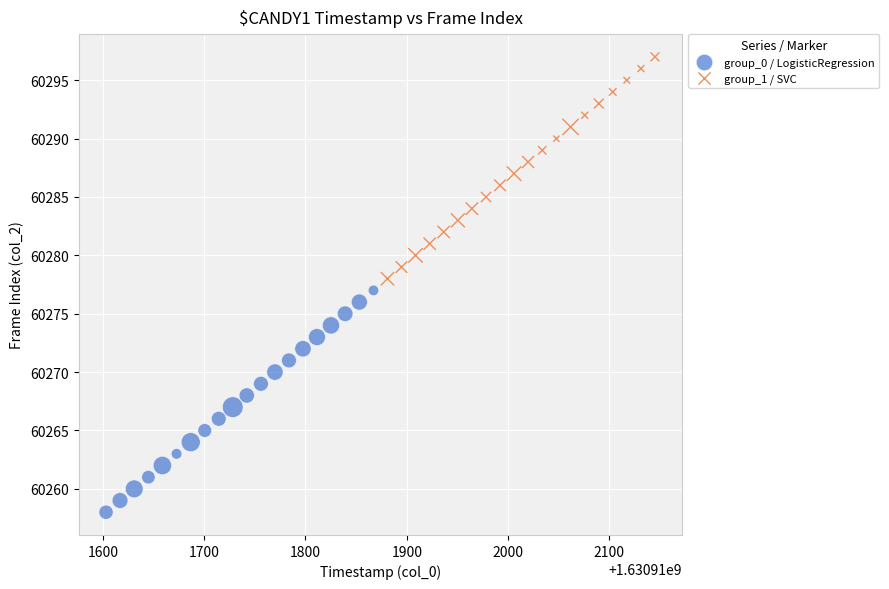

Which series contains the lowest Y value?

group_0 / LogisticRegression